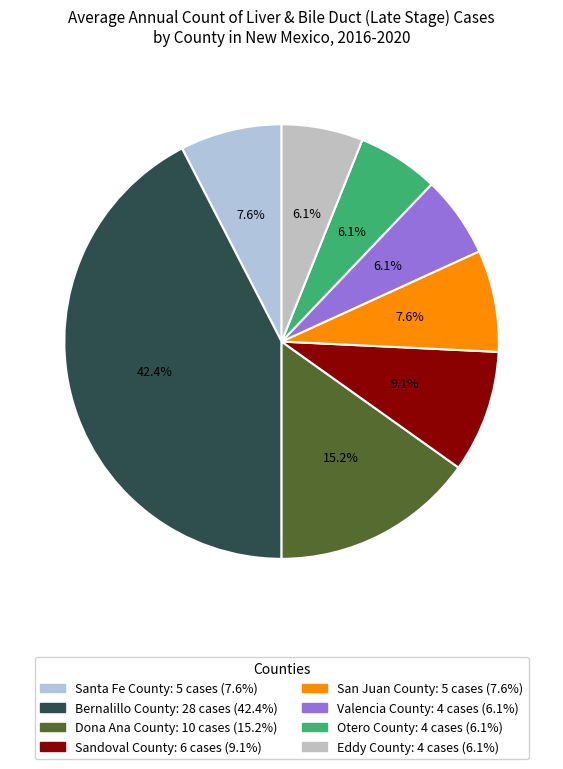

True or false: Otero County accounts for 6% of the total.

True